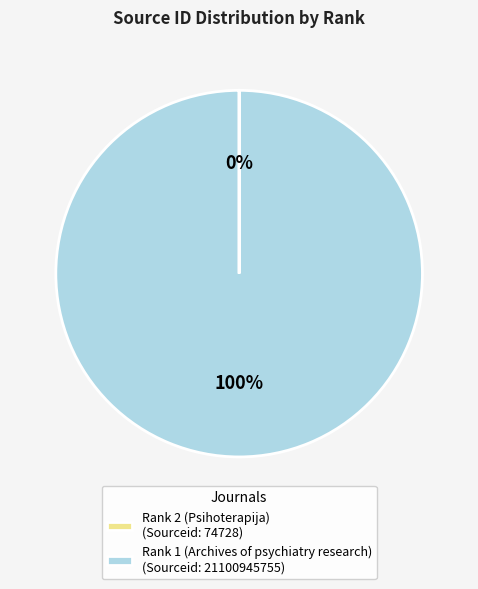

The Rank 1 (Archives of psychiatry research) slice represents 100% of the pie. True or false?

True